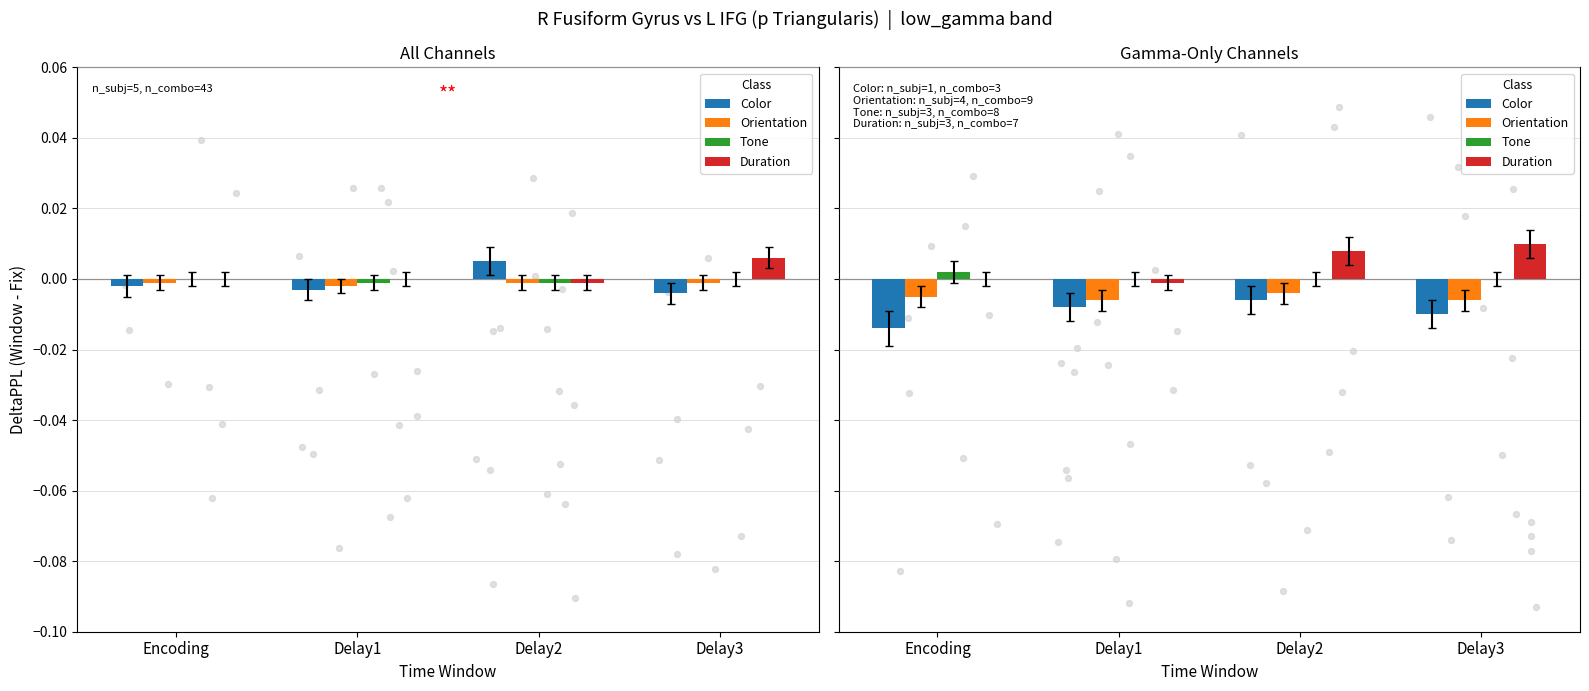

Is the value of Duration at Delay3 greater than the value of Tone at Delay1?

Yes